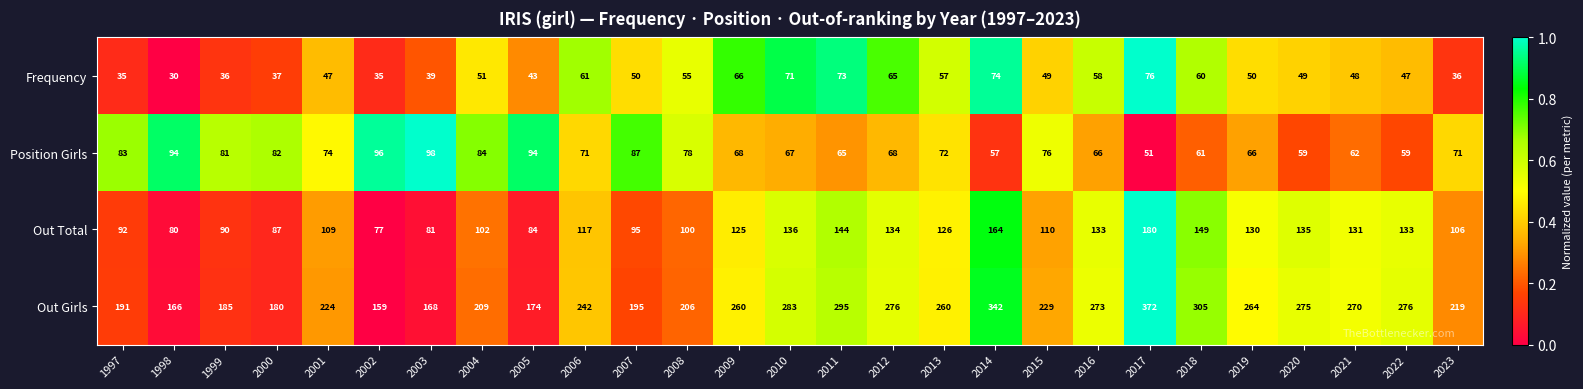

True or false: Out Total has a value of 165 at 2001.

False